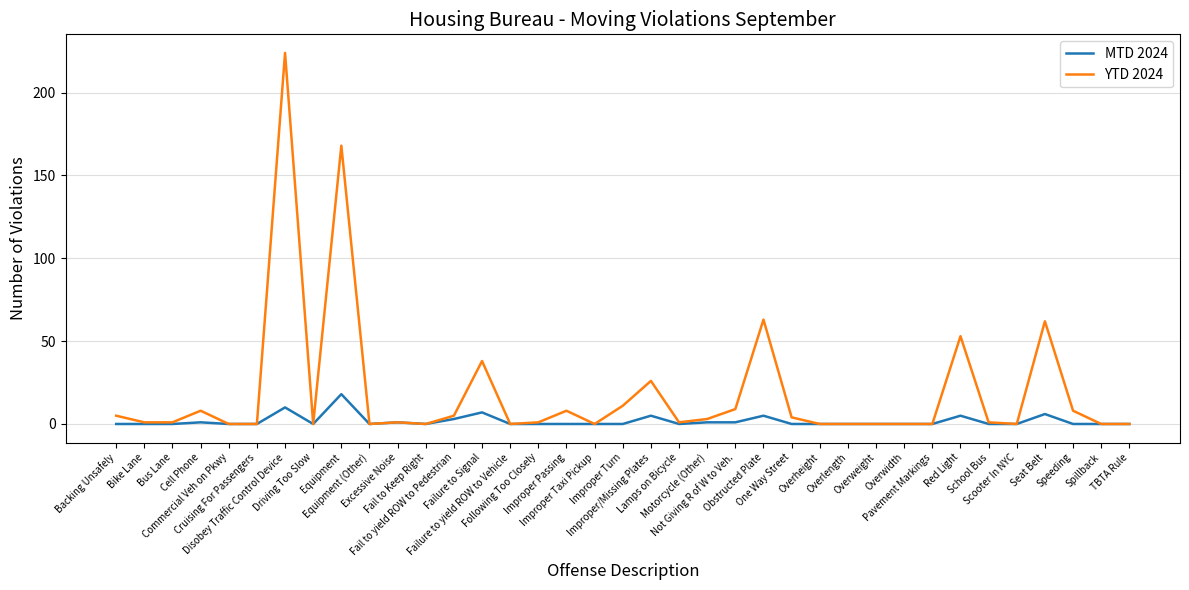

Where is the first local maximum for YTD 2024?

Cell Phone